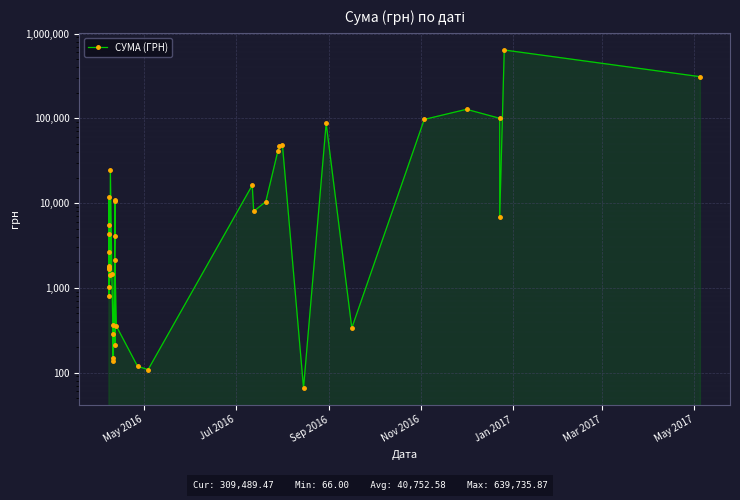

What is the difference between the maximum and minimum values?

639669.9